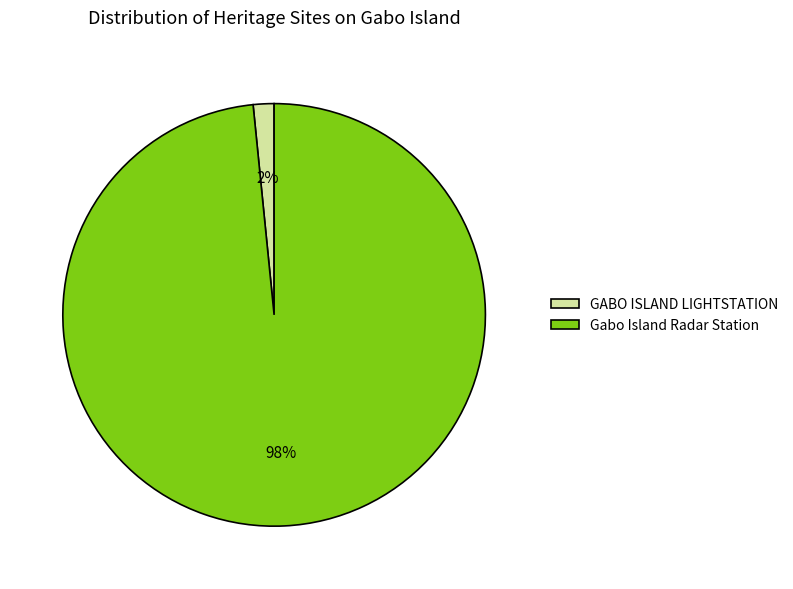

Is it true that Gabo Island Radar Station is 90% of the pie?

False